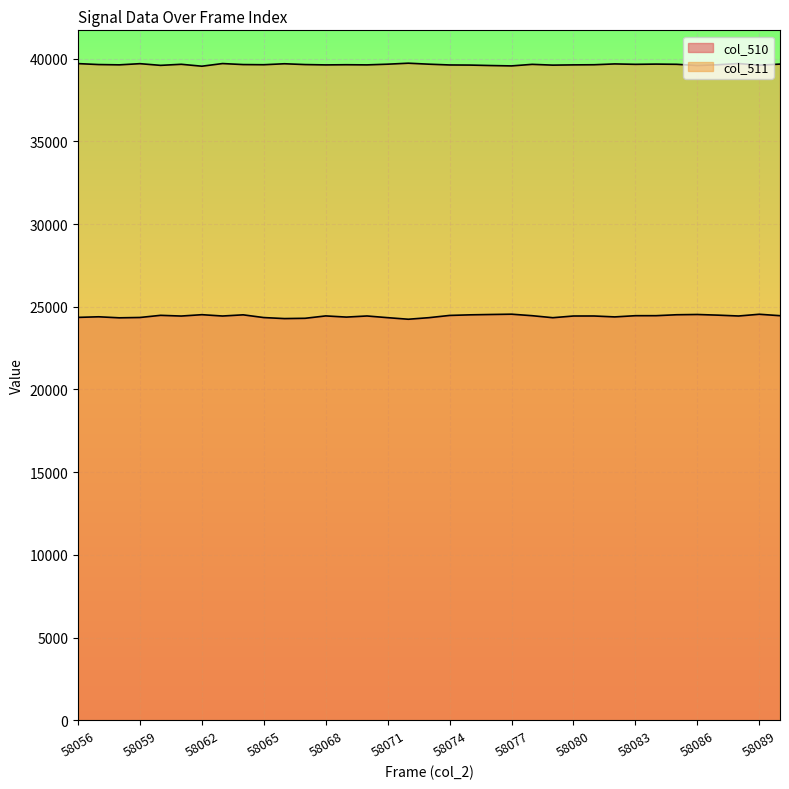

Reading left to right, extract all data points from this chart.

col_510_line: 24358	24394	24332	24352	24482	24439	24521	24441	24512	24347	24286	24303	24447	24376	24443	24341	24246	24341	24476	24512	24533	24551	24460	24339	24441	24442	24387	24460	24461	24517	24533	24493	24442	24547	24461
col_511_line: 39696	39639	39621	39692	39590	39655	39539	39699	39638	39628	39687	39638	39618	39628	39619	39661	39721	39661	39614	39607	39579	39557	39651	39604	39619	39627	39677	39652	39666	39654	39579	39627	39701	39600	39666